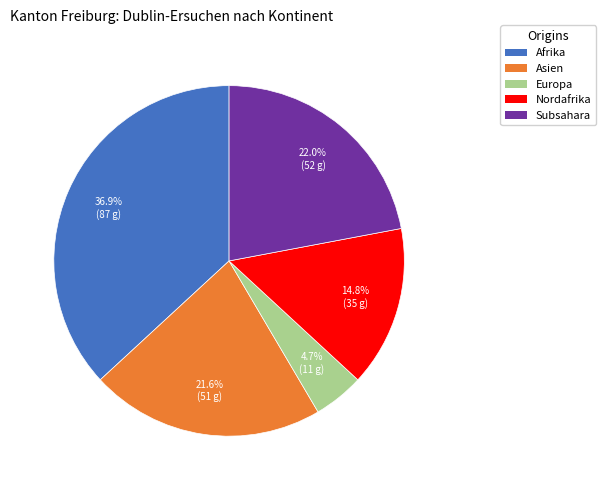

Is there any slice that represents more than half of the pie?

No